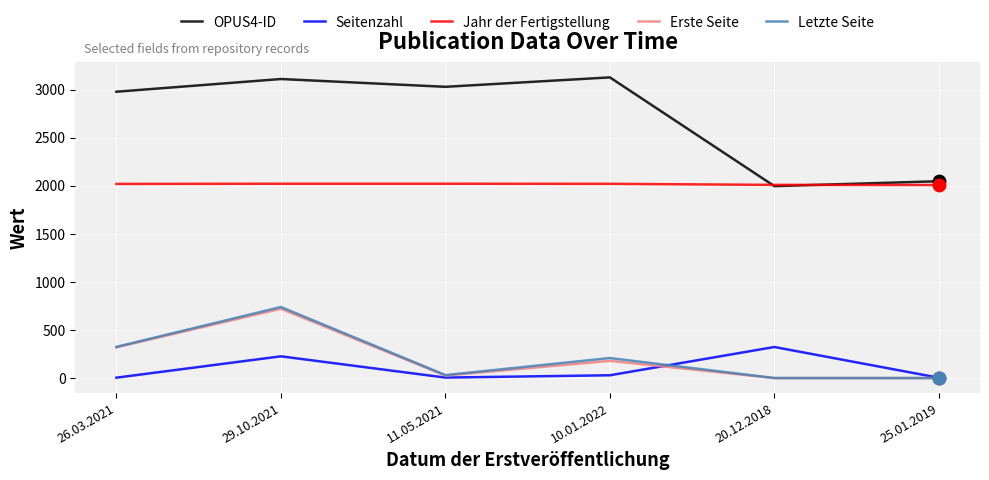

What are all the series names shown in the legend?

OPUS4-ID, Seitenzahl, Jahr der Fertigstellung, Erste Seite, Letzte Seite